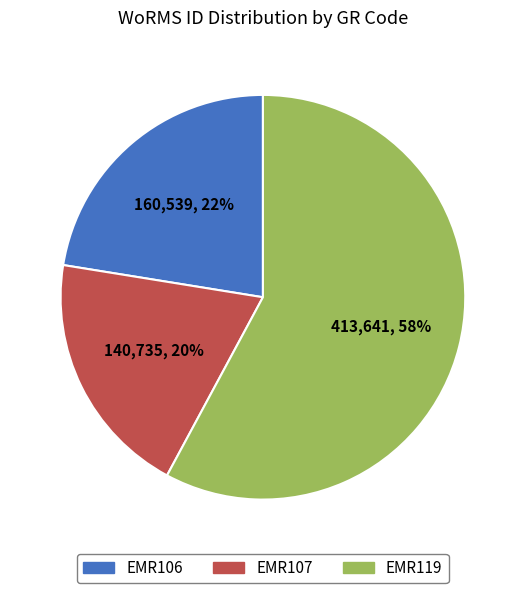

To the nearest percent, what percentage of the pie is EMR107?

20%